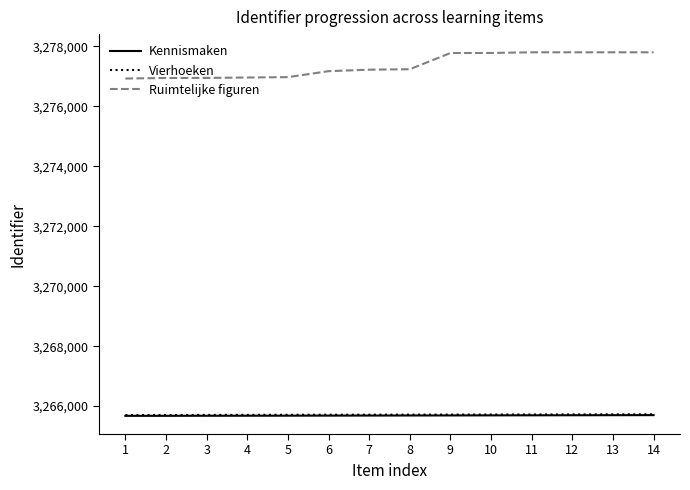

Is it true that Kennismaken equals 2192493 at 11?

False